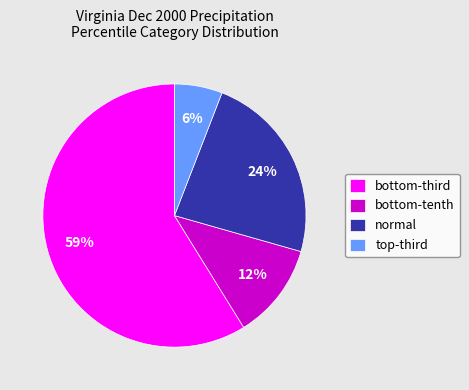

Count the number of slices in the pie.

4